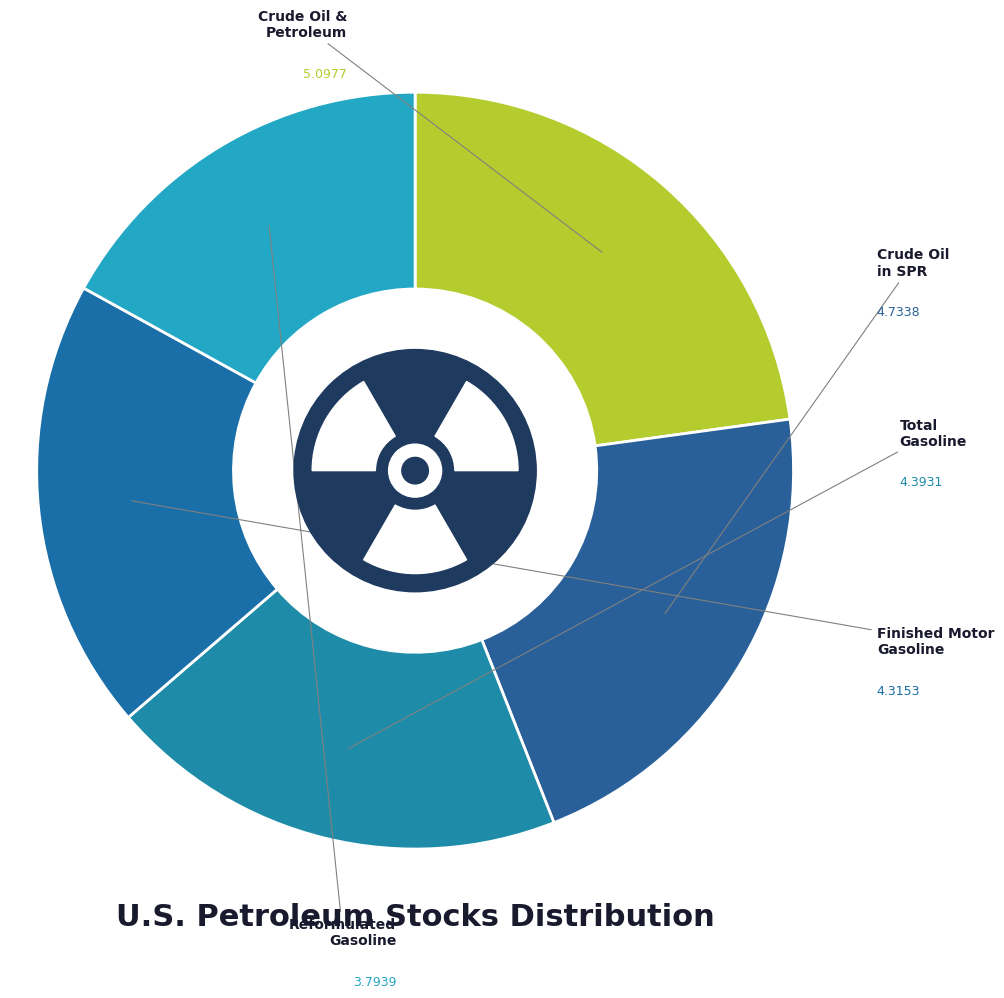

Which category has the biggest portion of the pie?

U.S. Ending Stocks of Crude Oil and Petroleum